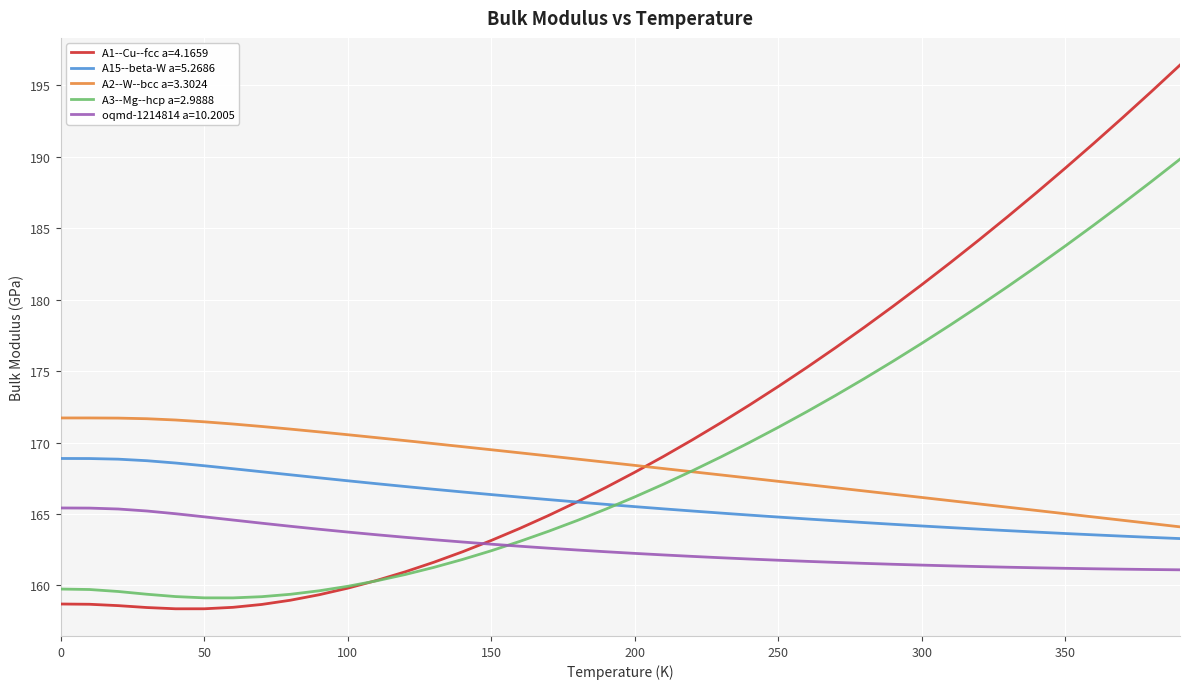

What is the difference between the second highest and second lowest values in the oqmd-1214814 a=10.2005 series?

4.3